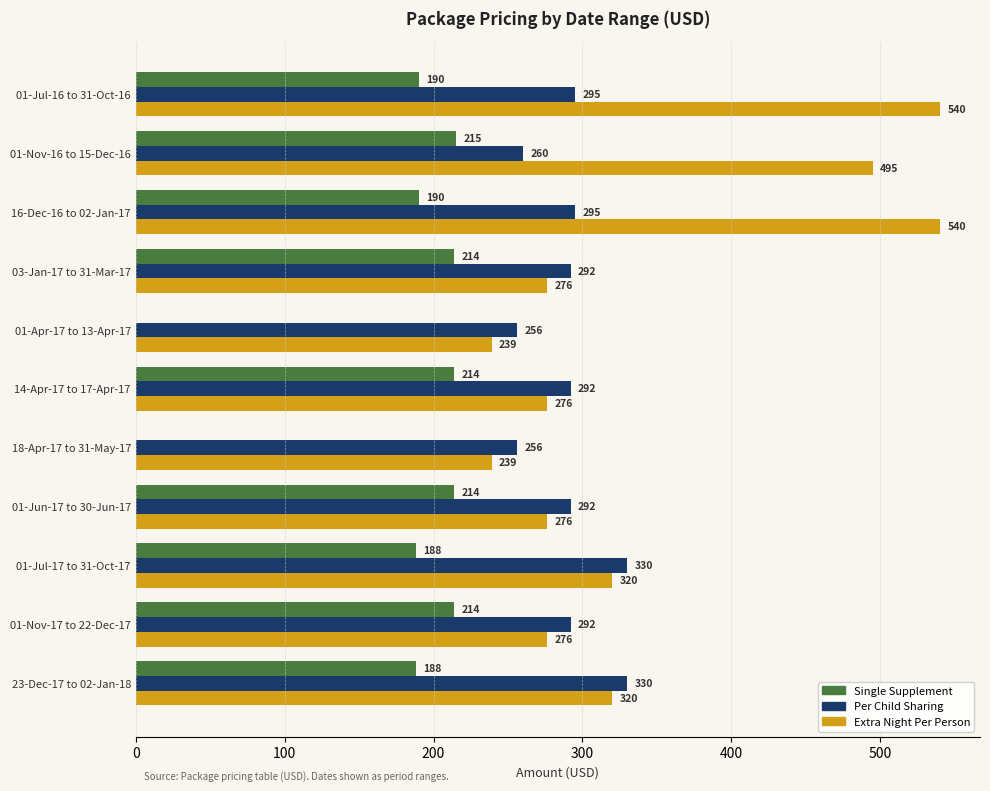

How many Extra Night Per Person values are between 276 and 495?

7